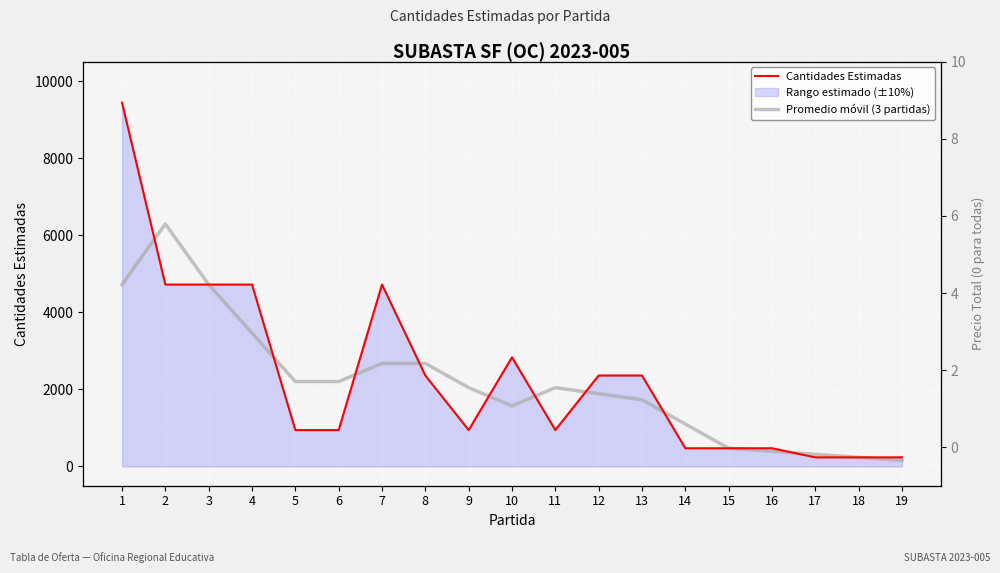

Reading right to left, transcribe all the data shown in this chart.

Cantidades Estimadas: 236.0	236.0	236.0	472.0	472.0	472.0	2360.0	2360.0	944.0	2832.0	944.0	2360.0	4720.0	944.0	944.0	4720.0	4720.0	4720.0	9440.0
Promedio móvil (3 partidas): 157.3	236.0	314.7	393.3	472.0	1101.3	1730.7	1888.0	2045.3	1573.3	2045.3	2674.7	2674.7	2202.7	2202.7	3461.3	4720.0	6293.3	4720.0